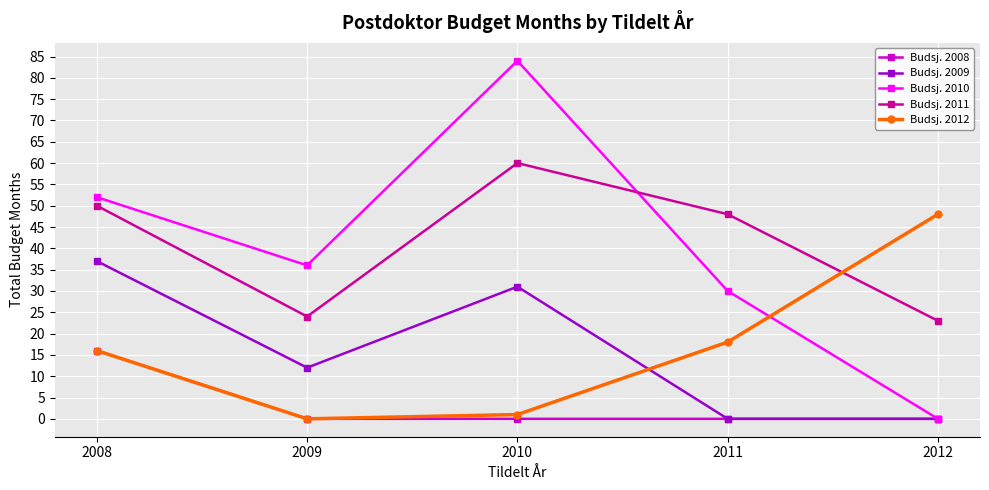

Between 2010 and 2011, which series saw the biggest shift?

Budsj. 2010